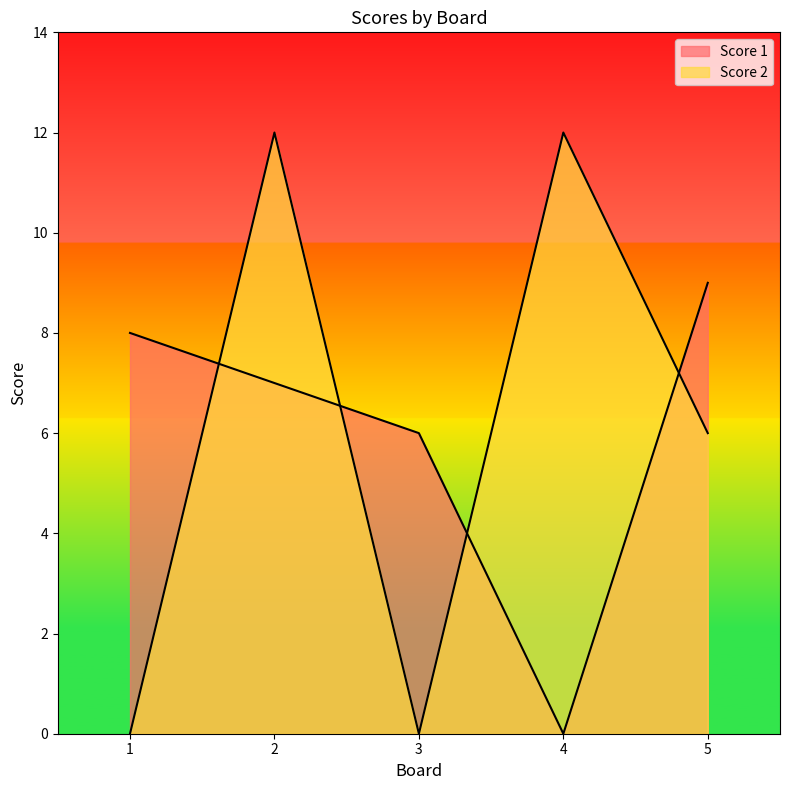

The Score 2 series shows 12 at 2. True or false?

True